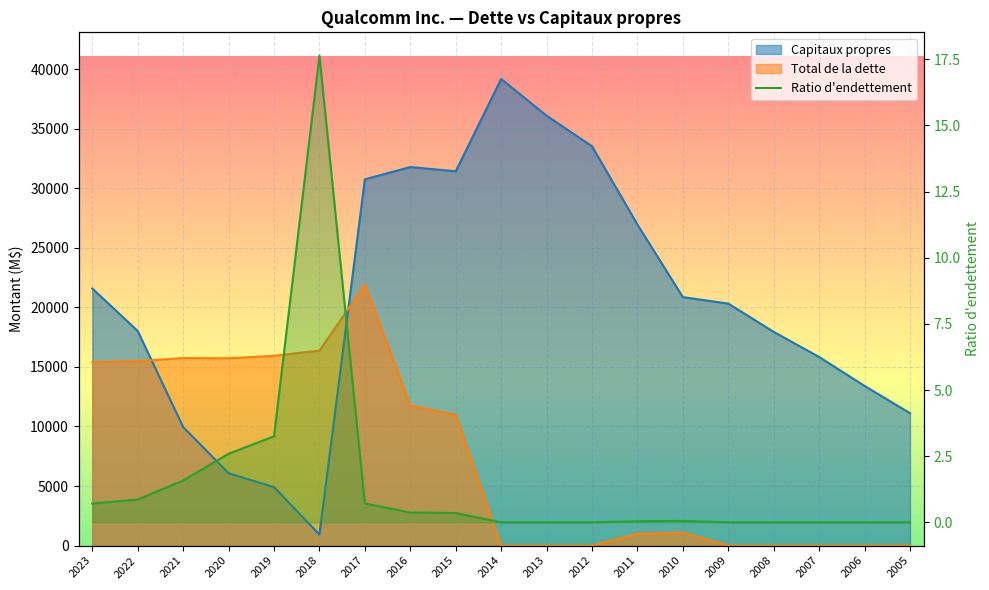

Which series ends up on top after the final intersection of Capitaux propres and Total de la dette?

Capitaux propres